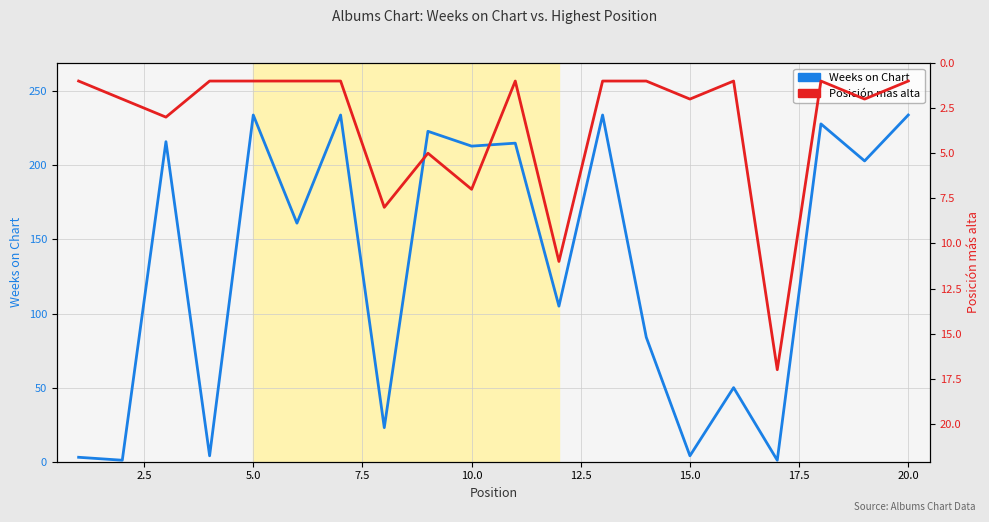

How many categories are shown in the chart?

20